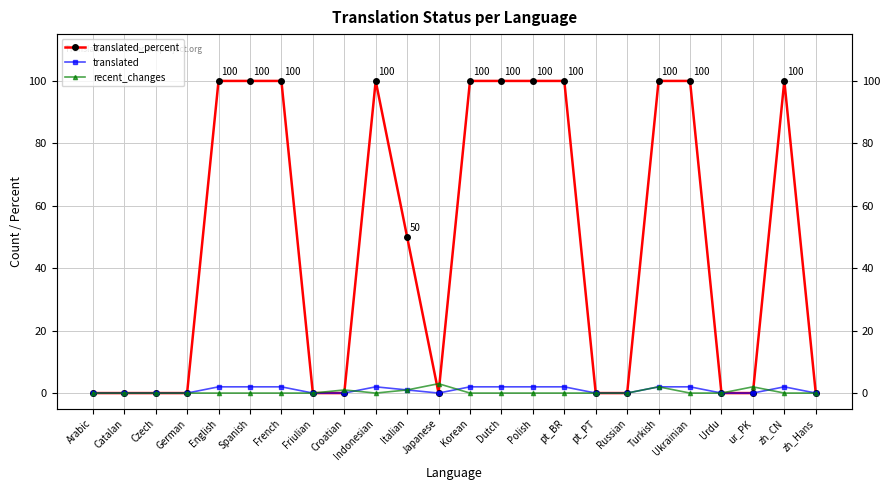

What is the difference between the maximum and second lowest values in the recent_changes series?

3